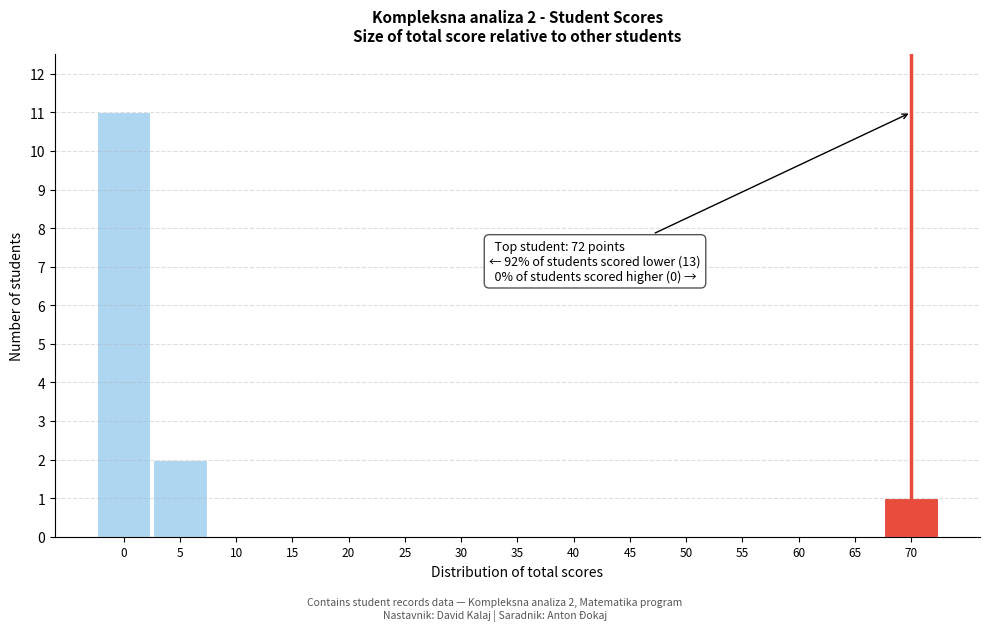

Reading right to left, what are all the values shown in this chart?

70=1	65=0	60=0	55=0	50=0	45=0	40=0	35=0	30=0	25=0	20=0	15=0	10=0	5=2	0=11